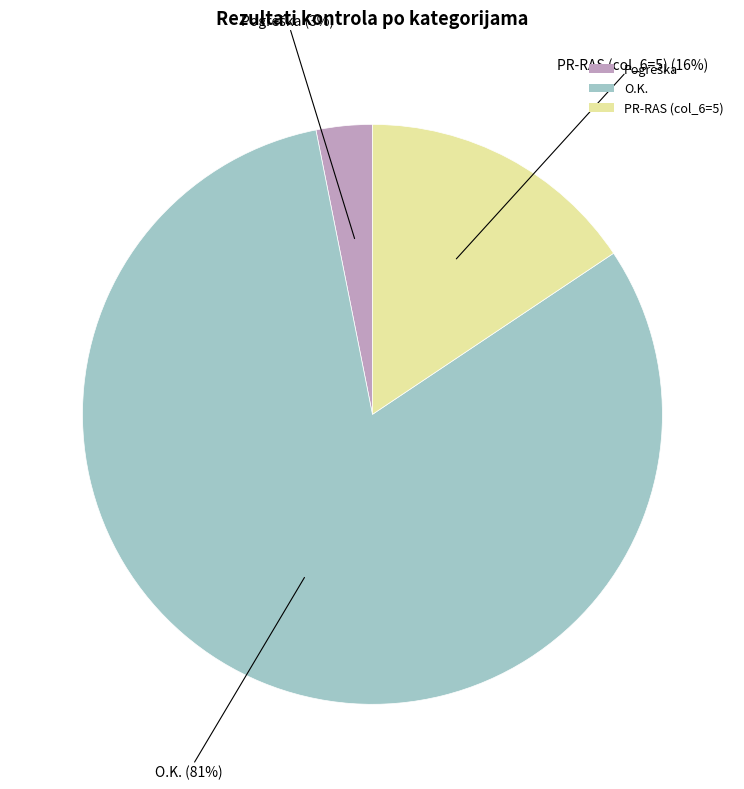

To the nearest percent, what percentage of the pie is O.K.?

81%